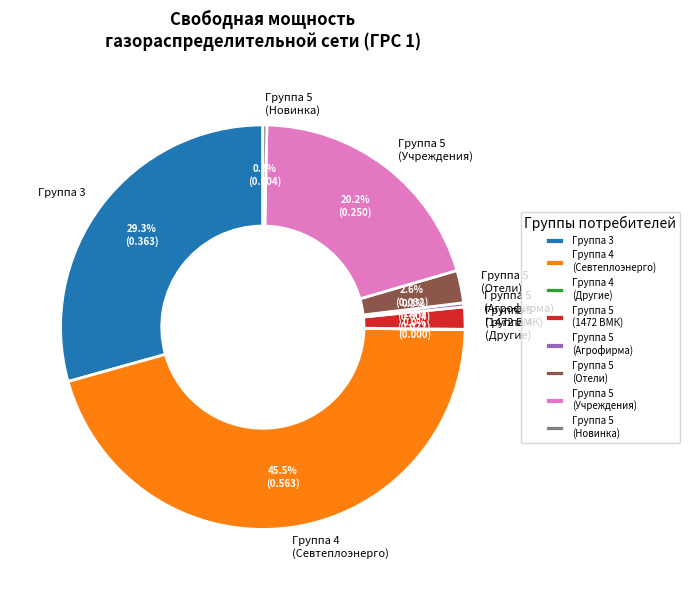

Is there a majority slice in this chart?

No